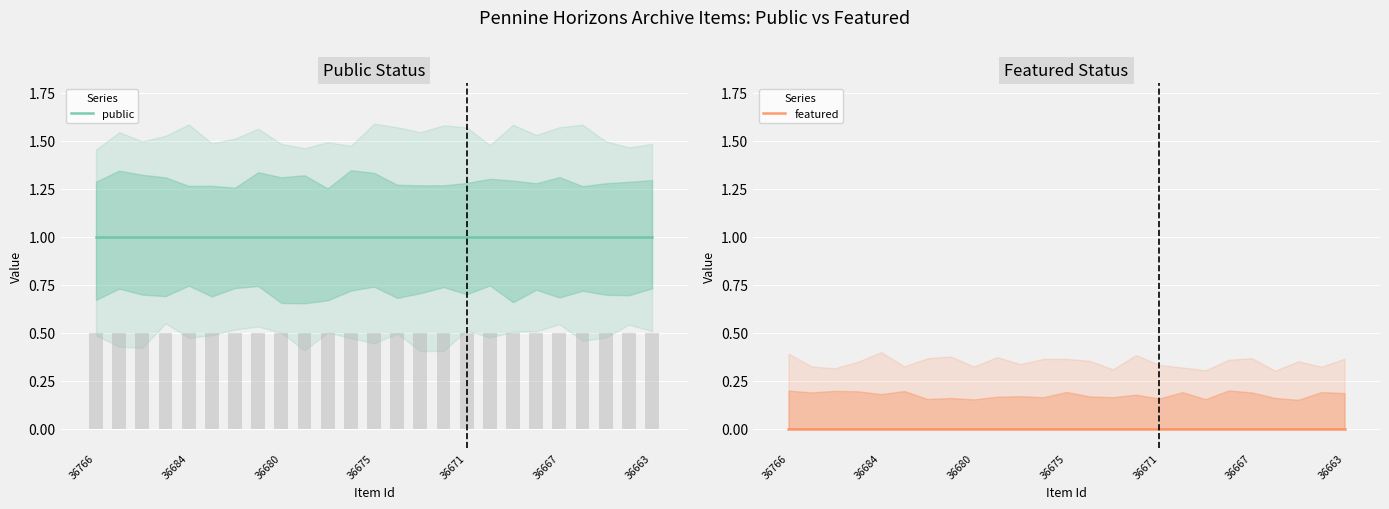

Is the value of featured at 23 greater than the value of public at 36766?

No